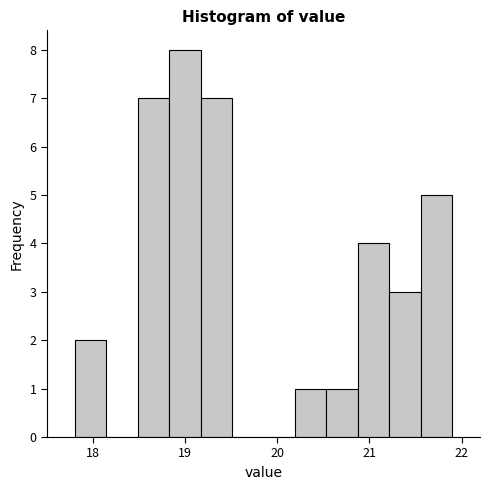

Around what value on the x-axis is the tallest bar? Give the approximate position of its centre, as read against the axis.

19.0